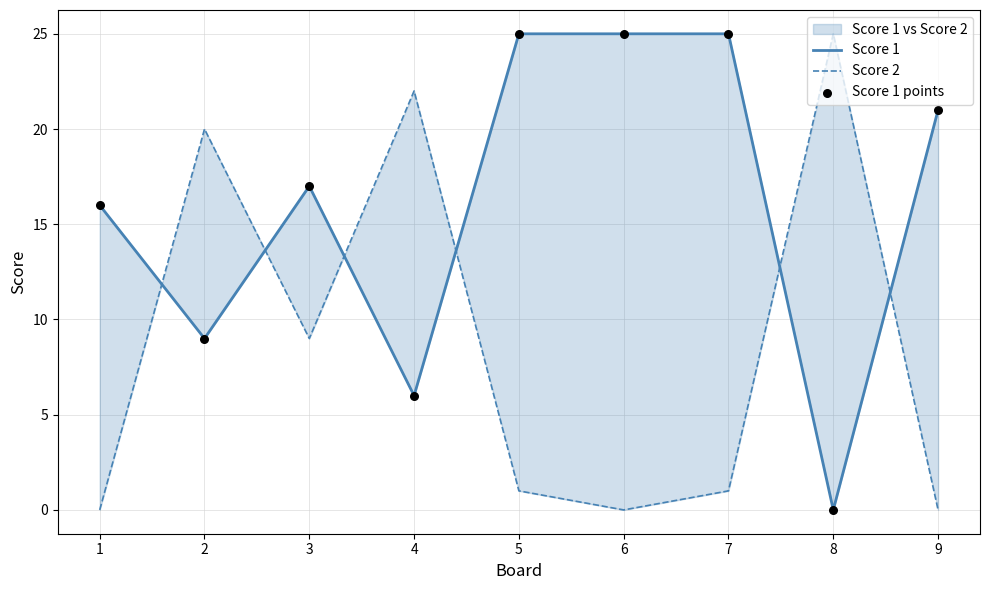

At which category is the sum across all series the highest?

5